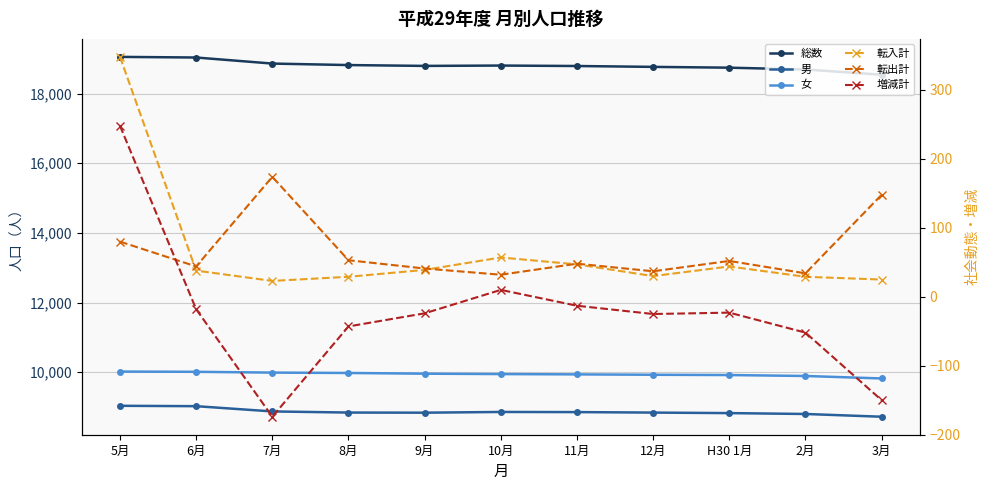

At which label does 転入計 first exceed 38?

5月